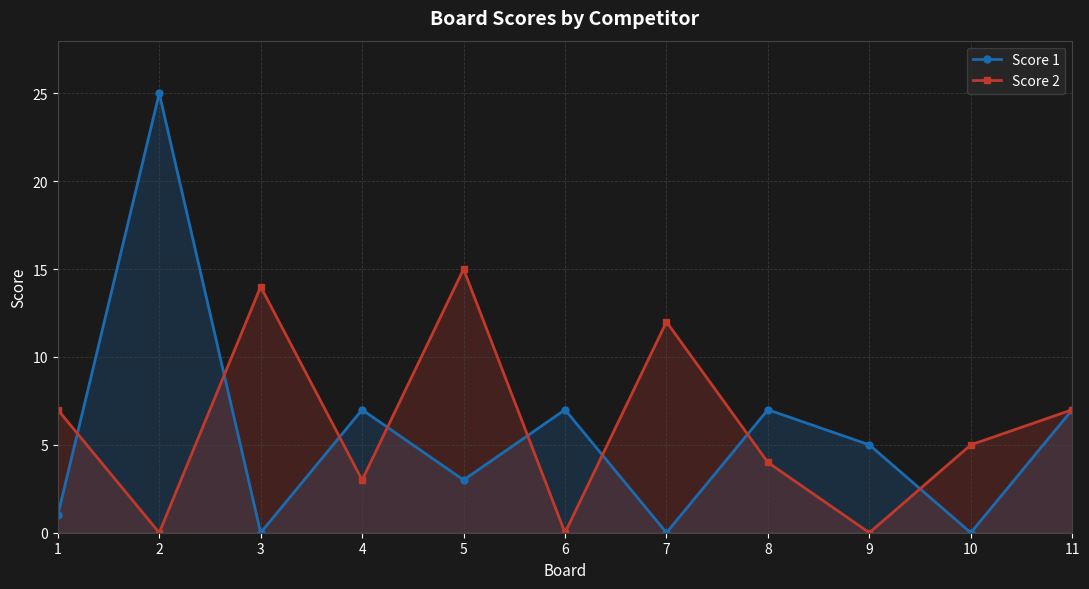

What is the difference between the Score 2 values at 1 and 7?

5